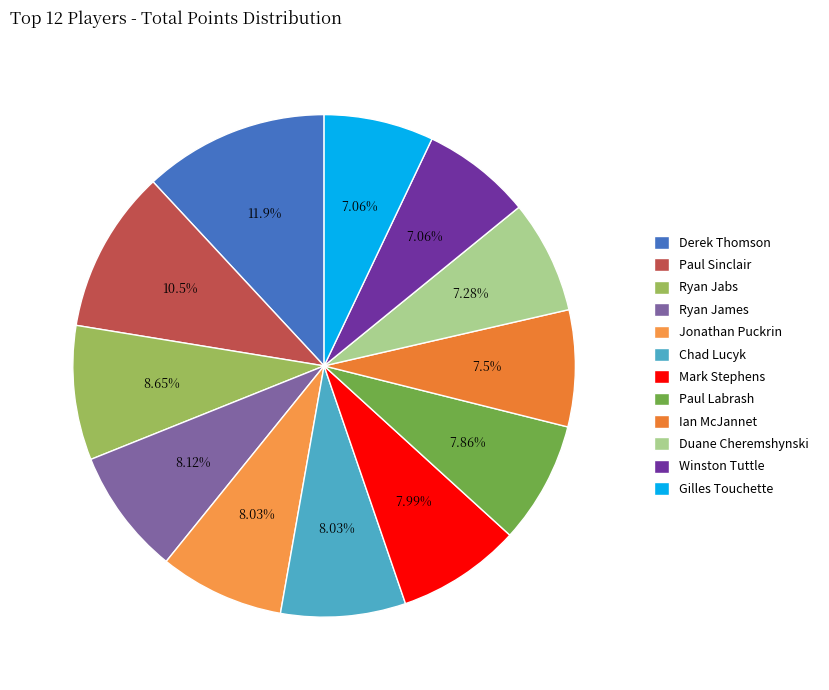

The Ryan James slice represents 8% of the pie. True or false?

True